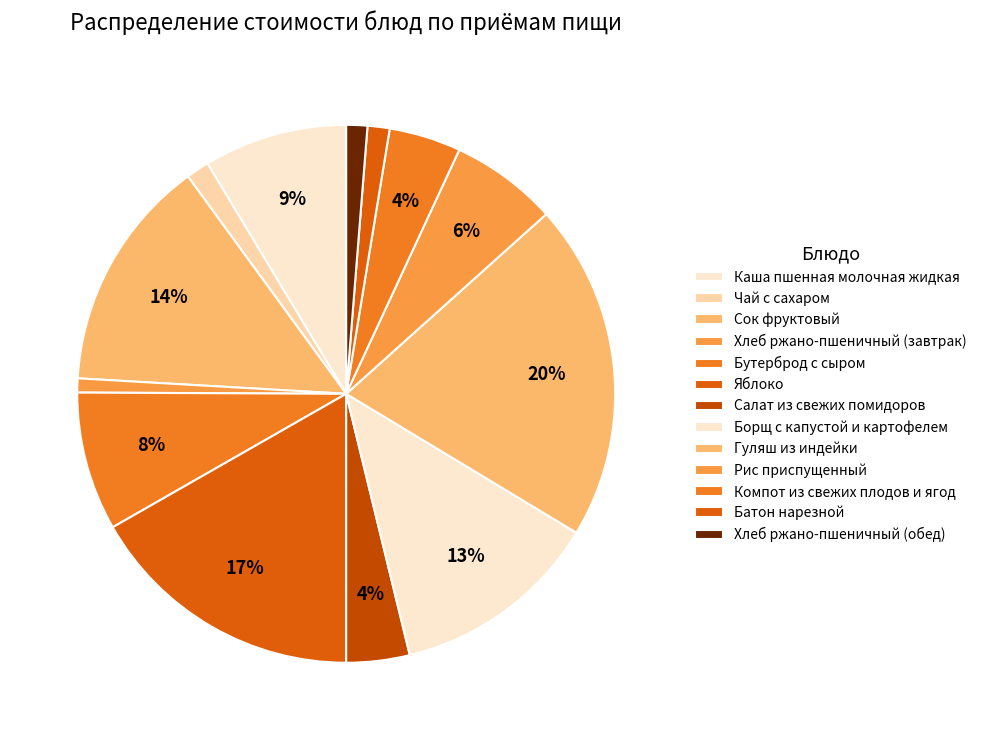

Does any single category account for the majority?

No